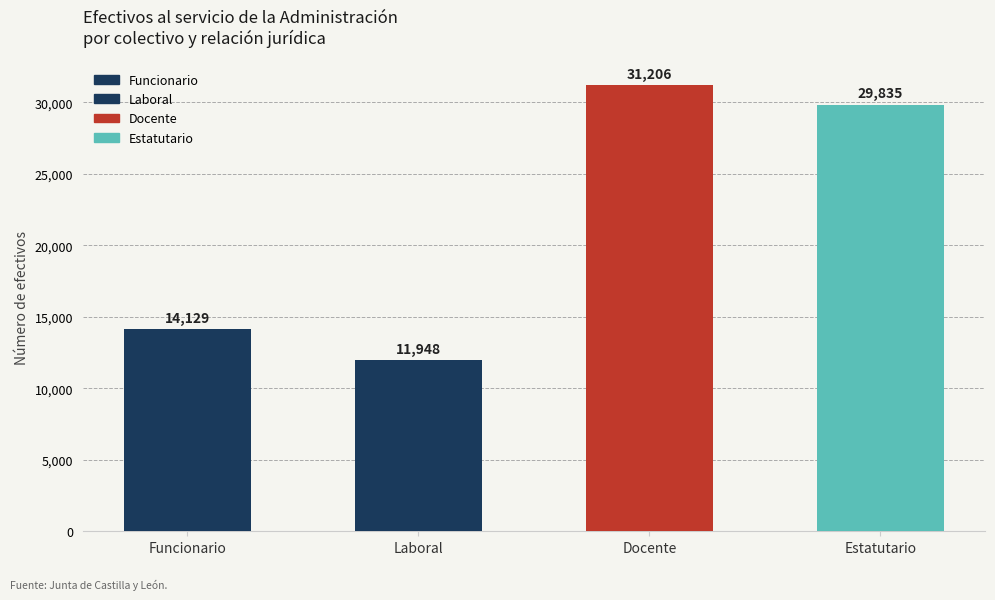

What is the smallest value displayed?

11948